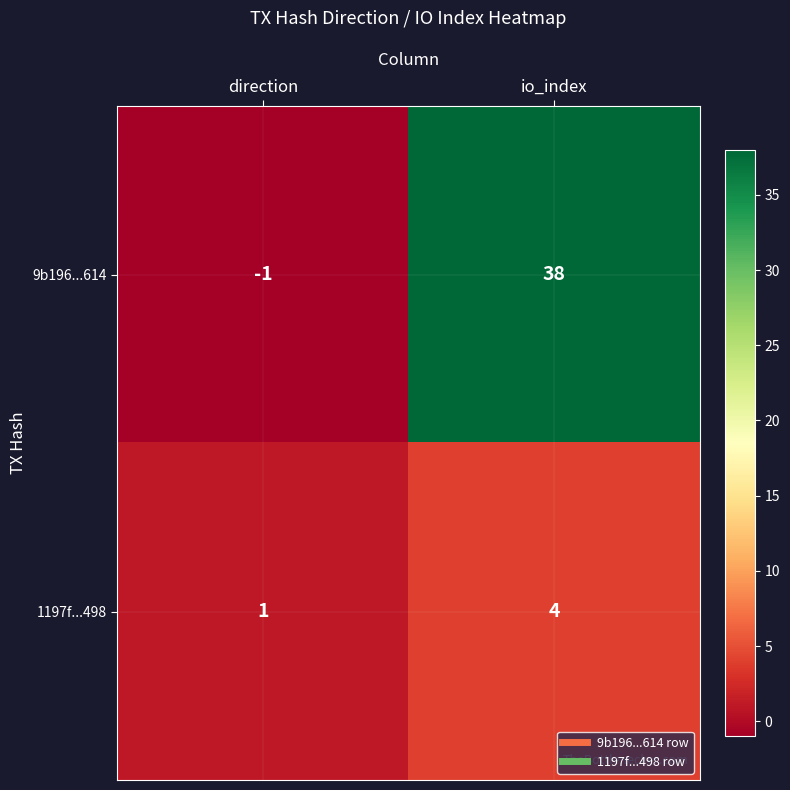

List the series in order of their peak value, highest first.

9b196...614, 1197f...498